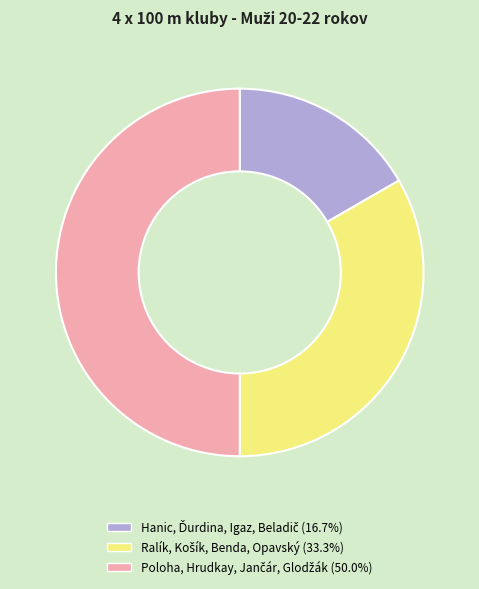

Approximately how many times larger is the value at Ralík, Košík, Benda, Opavský compared to Hanic, Ďurdina, Igaz, Beladič?

2.0